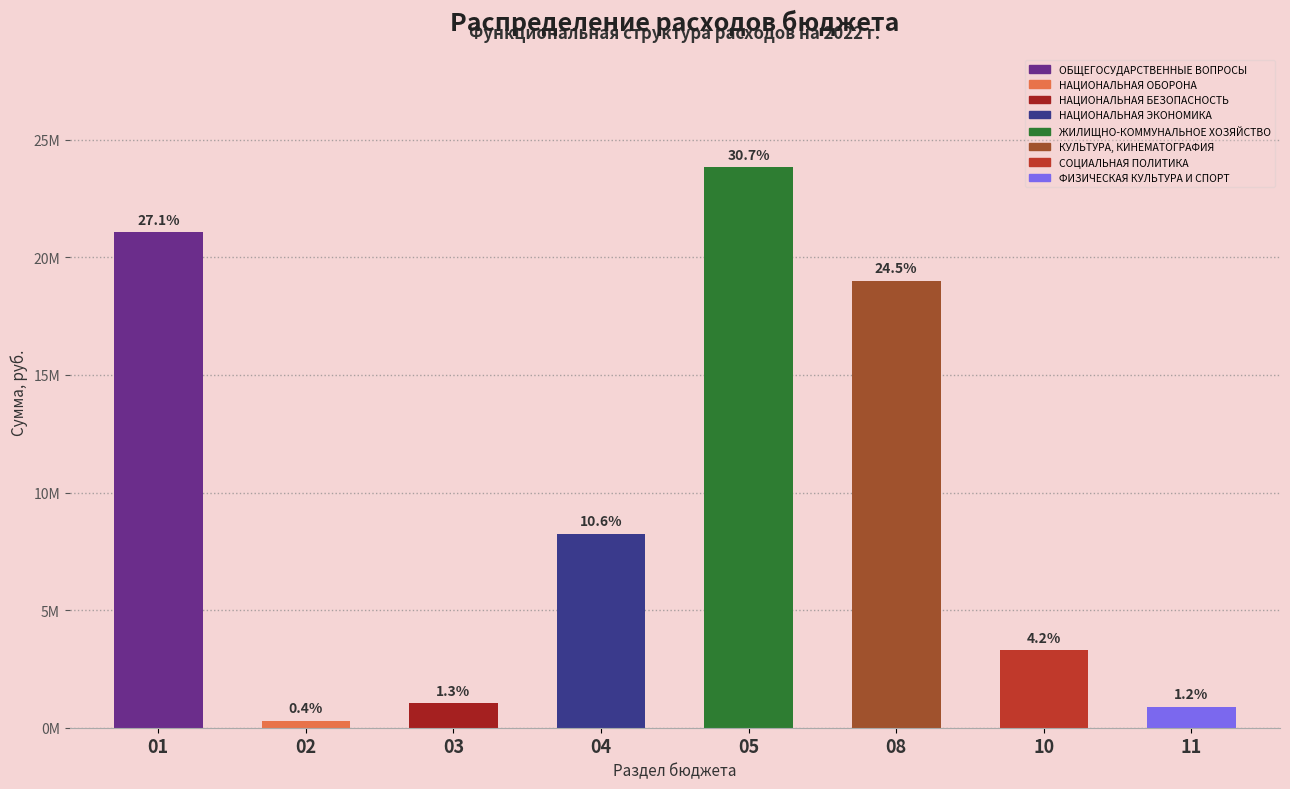

Are the bars horizontal?

No